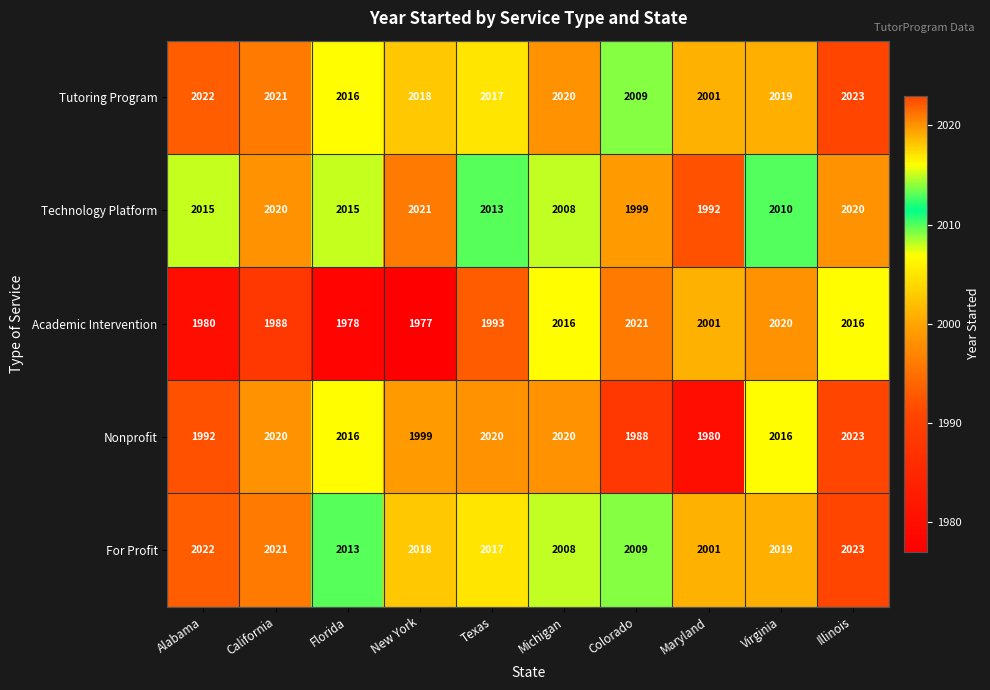

True or false: For Profit has a value of 516 at Virginia.

False